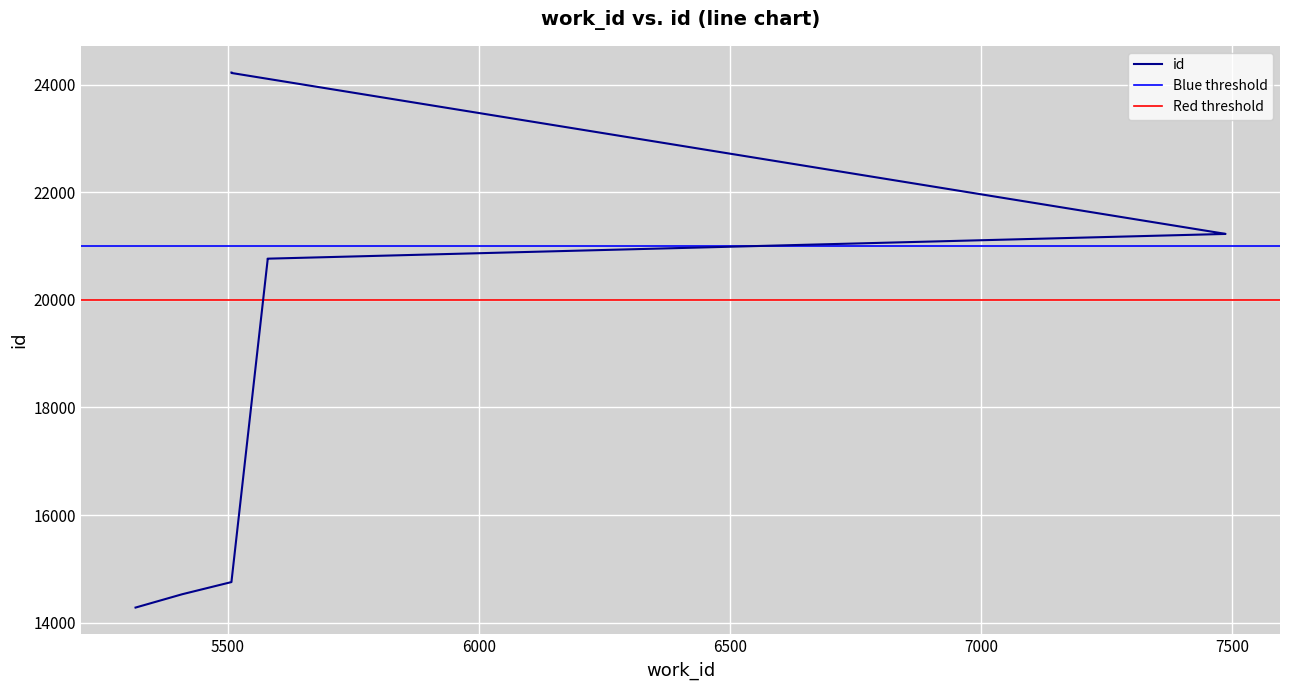

What is the difference between the maximum and minimum values?

9947